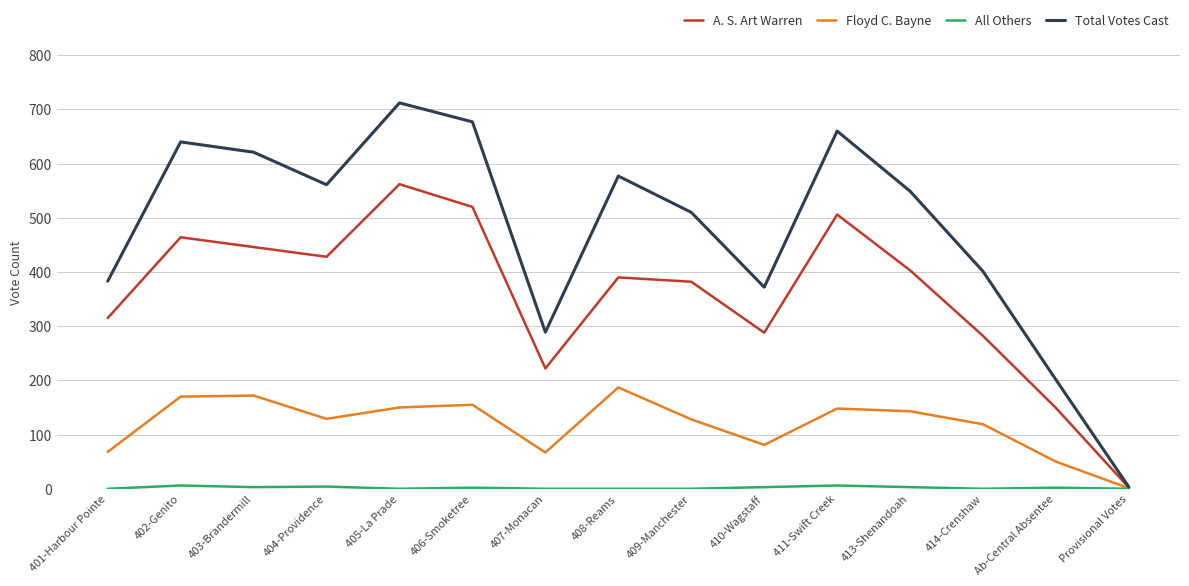

Which category has the highest value across all series?

405-La Prade